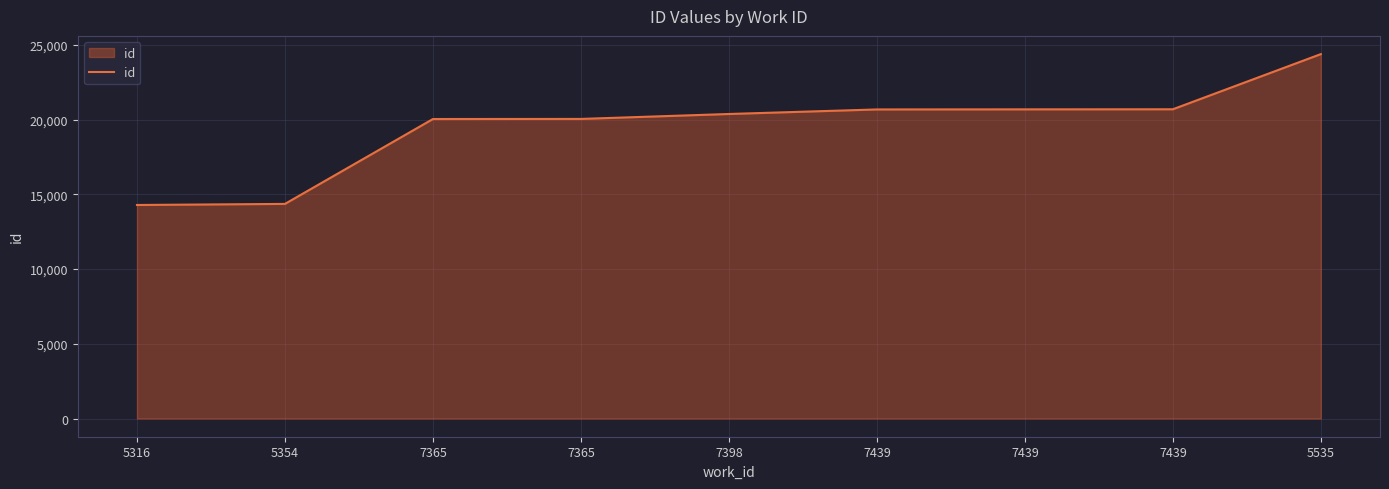

Is this an area chart (filled region under the line)?

Yes